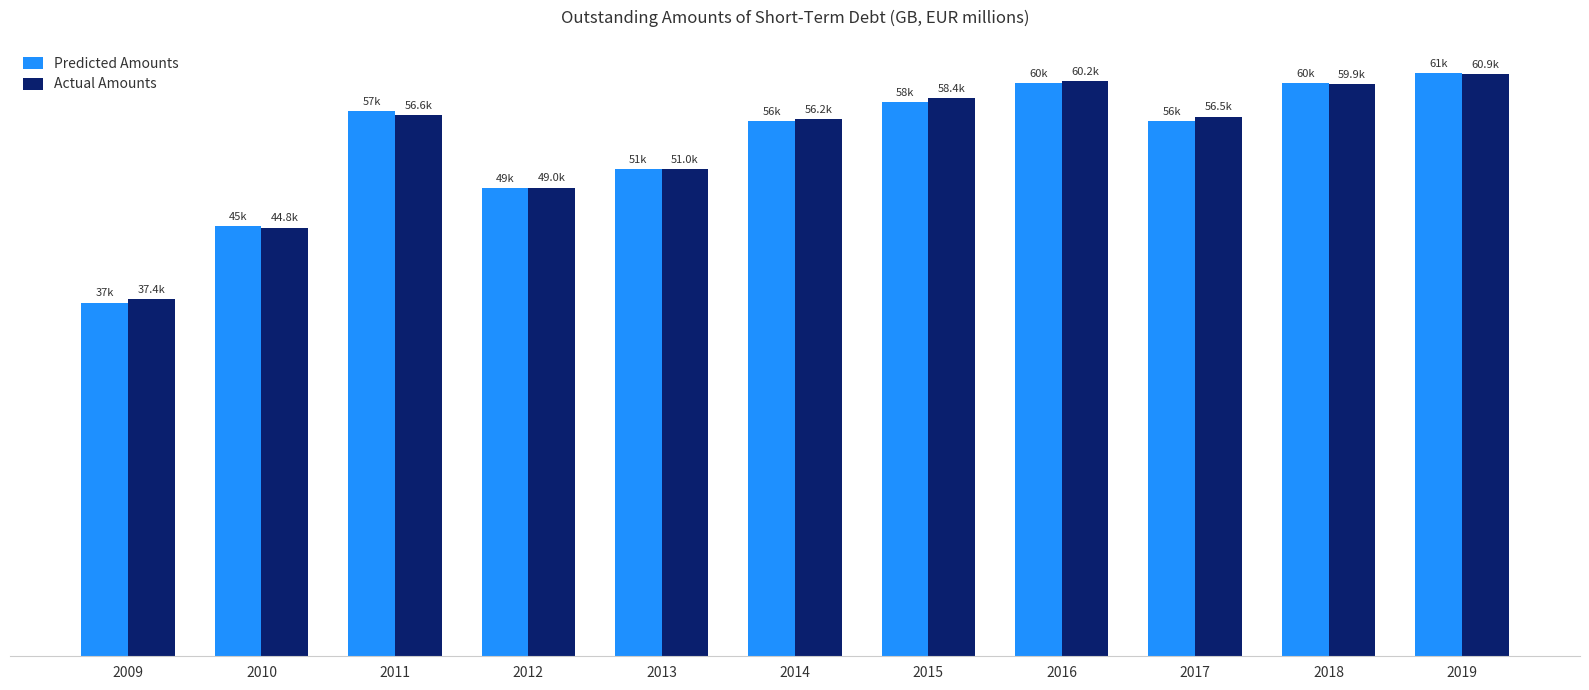

Is it true that Actual Amounts equals 65567.6 at 2012?

False